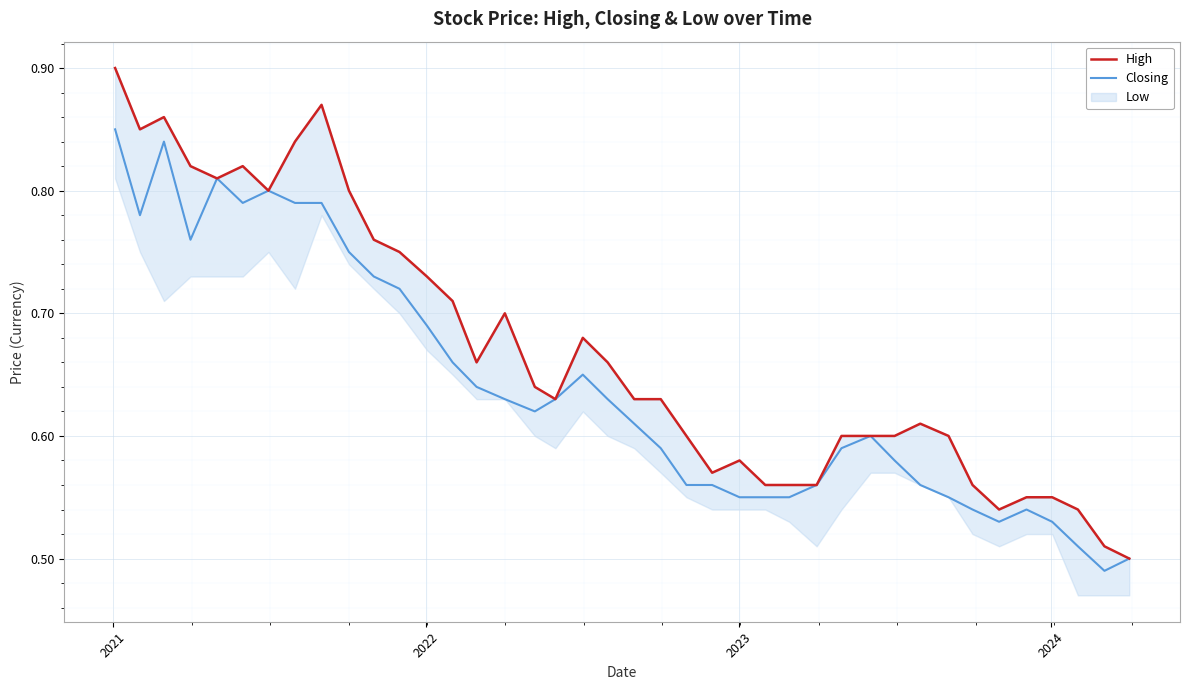

How many lines are shown in the chart?

2